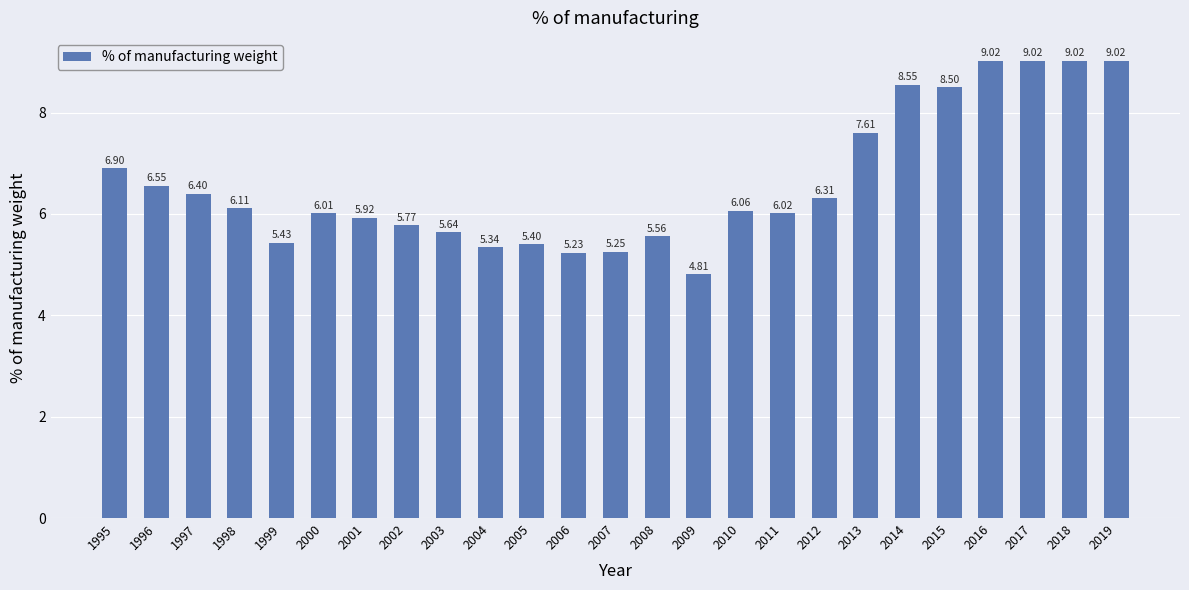

What is the value of the 21st bar from the left?

8.5